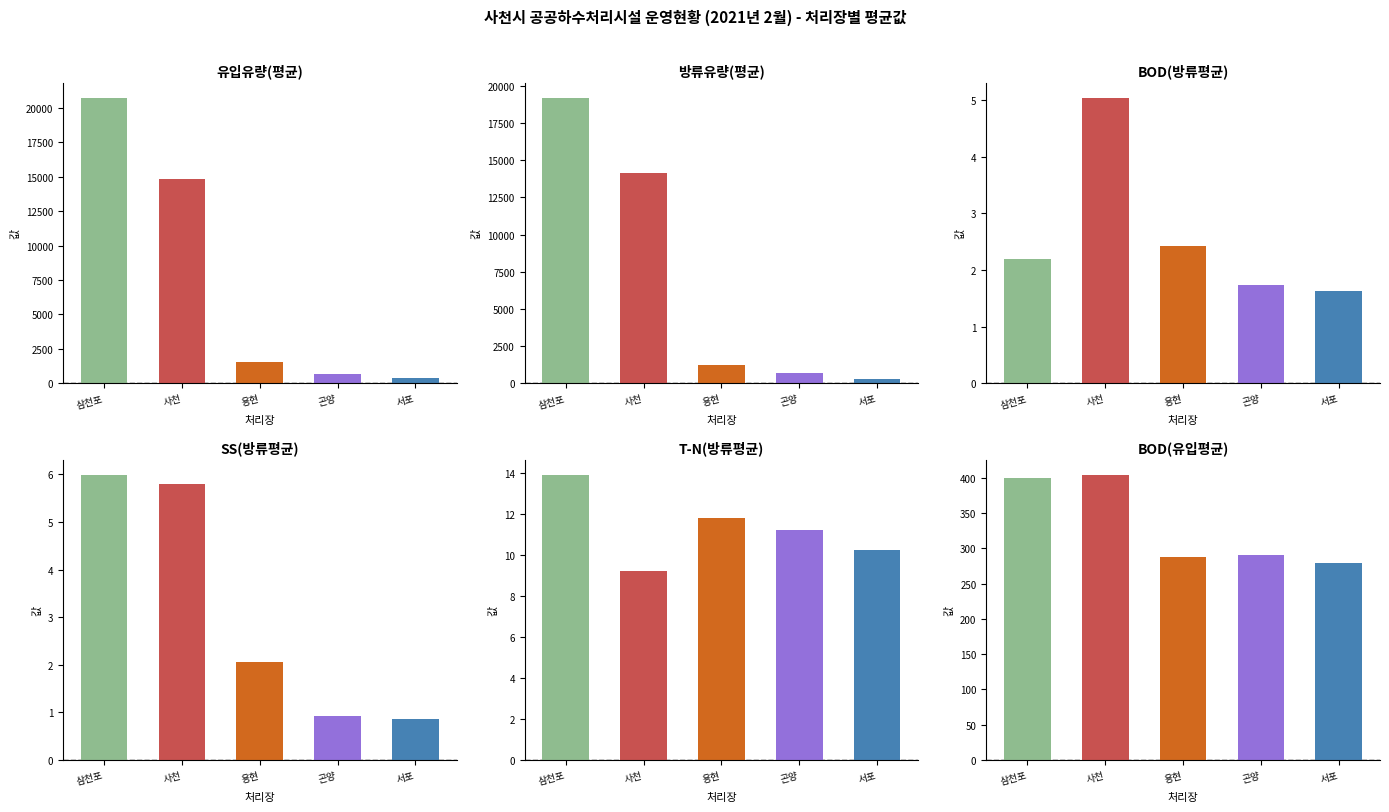

The 방류유량(평균) series shows 8267.6 at 삼천포. True or false?

False